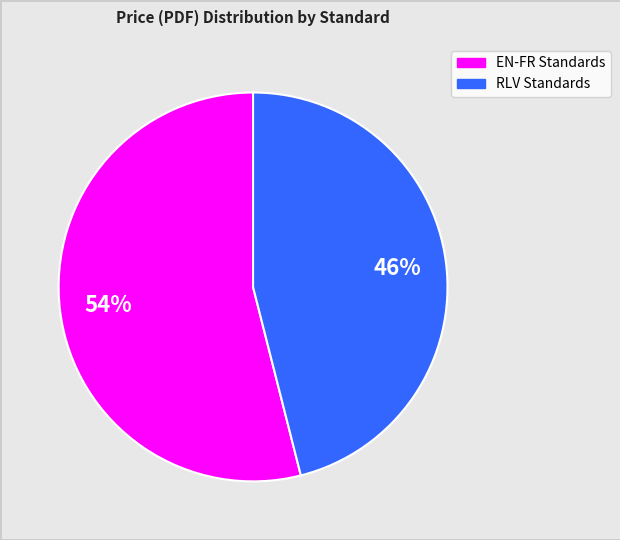

To the nearest percent, what is the average slice percentage?

50%